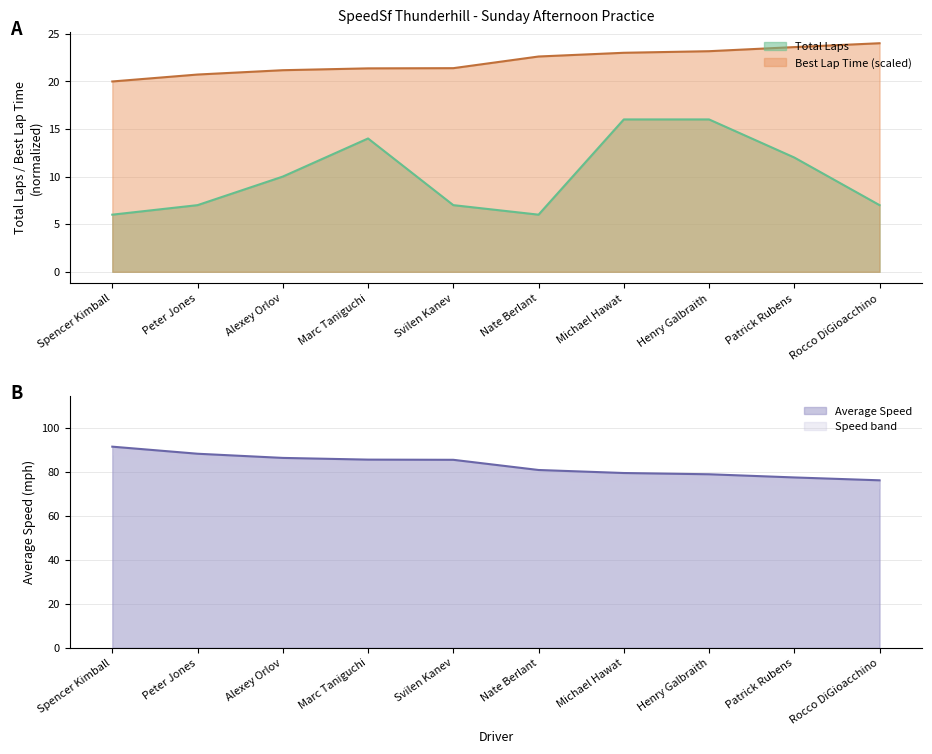

Reading left to right, extract all data points from this chart.

Total Laps: 6.0	7.0	10.0	14.0	7.0	6.0	16.0	16.0	12.0	7.0
Best Lap time: 20.0	20.7	21.2	21.4	21.4	22.6	23.0	23.2	23.6	24.0
Average Speed: 91.3	88.1	86.2	85.5	85.4	80.7	79.4	78.8	77.4	76.1